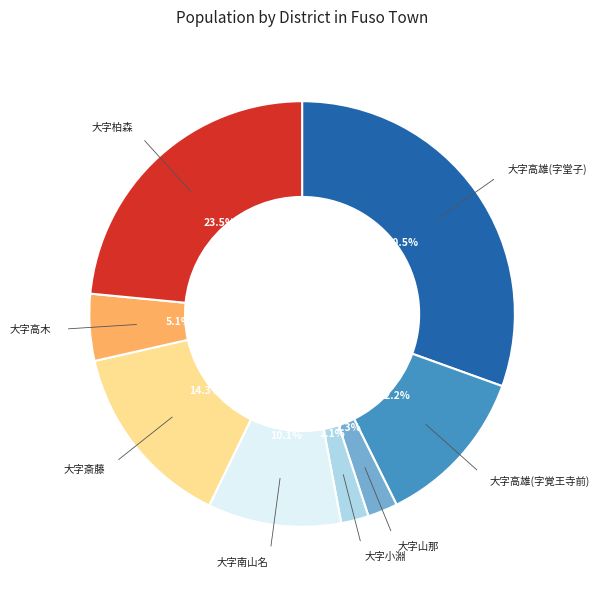

To the nearest percent, what is the difference between the largest and smallest slice percentages?

28%